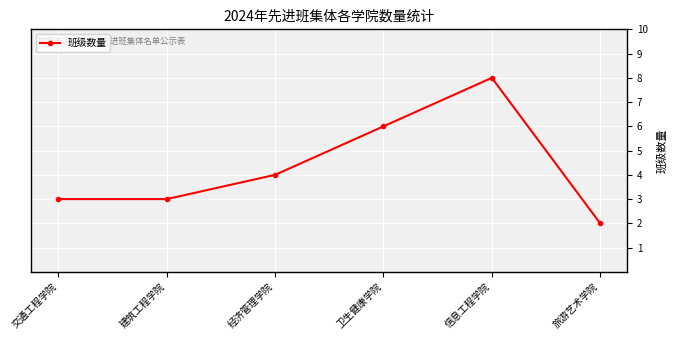

The value at 交通工程学院 is 5. True or false?

False